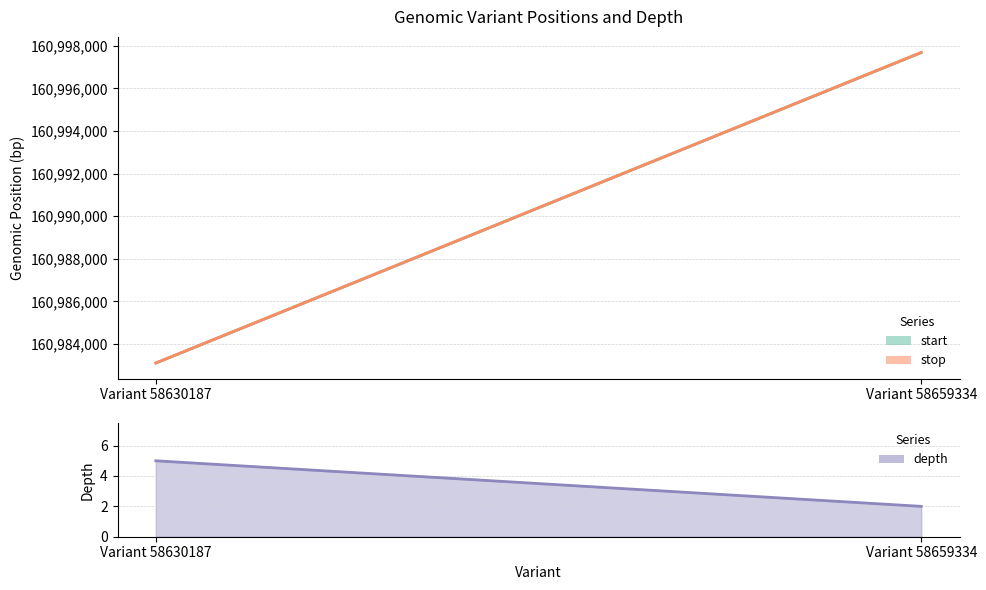

Between Variant 58659334 and Variant 58630187, which is larger?

Variant 58659334